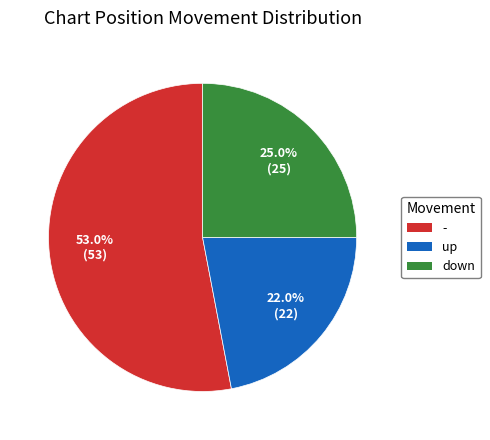

True or false: - accounts for 33% of the total.

False